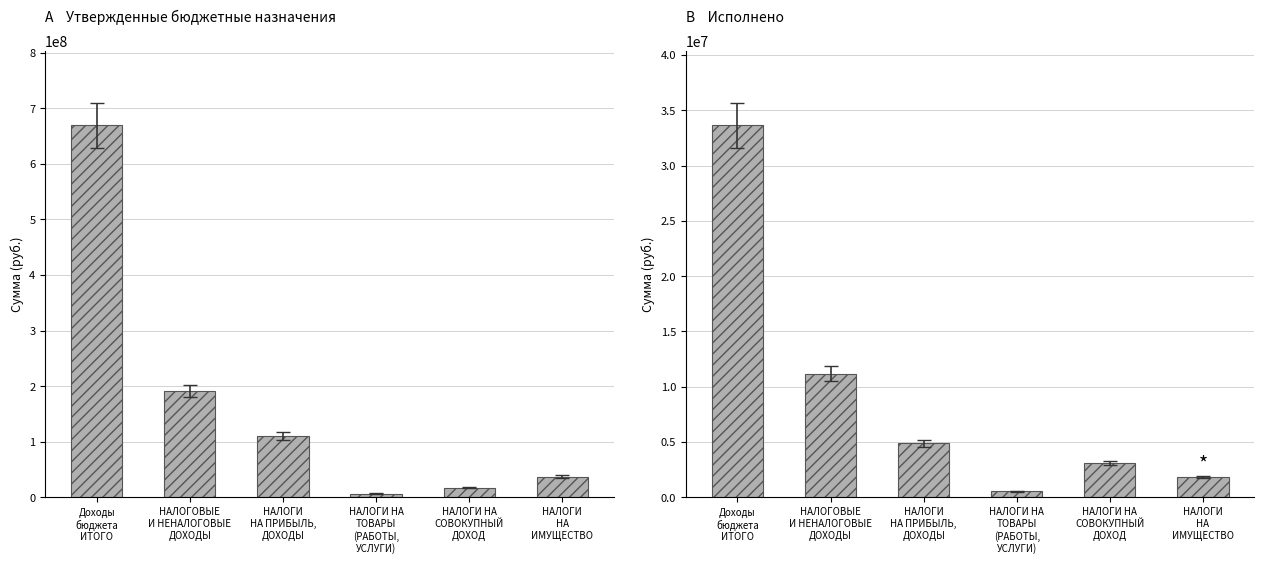

What is the difference between the maximum and minimum values in the Утвержденные бюджетные назначения series?

662686218.0